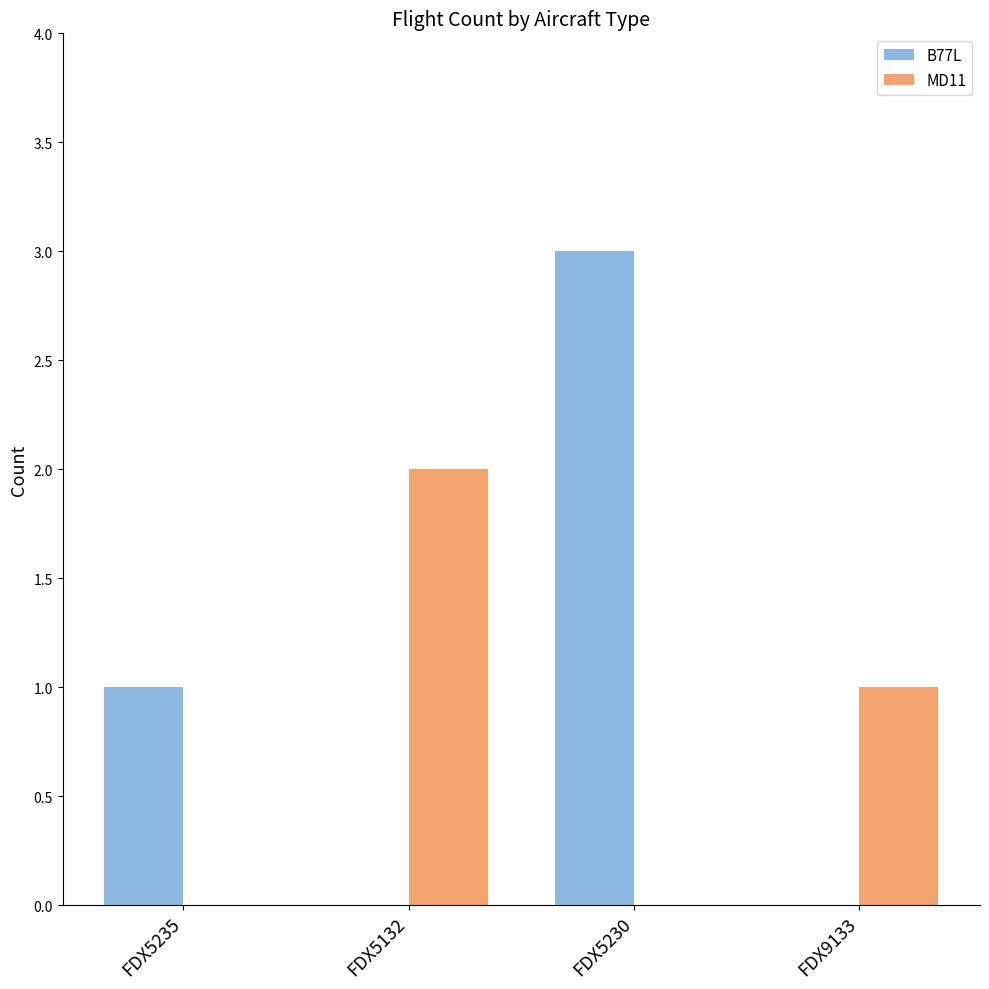

The value of B77L at FDX5235 is 1. True or false?

True